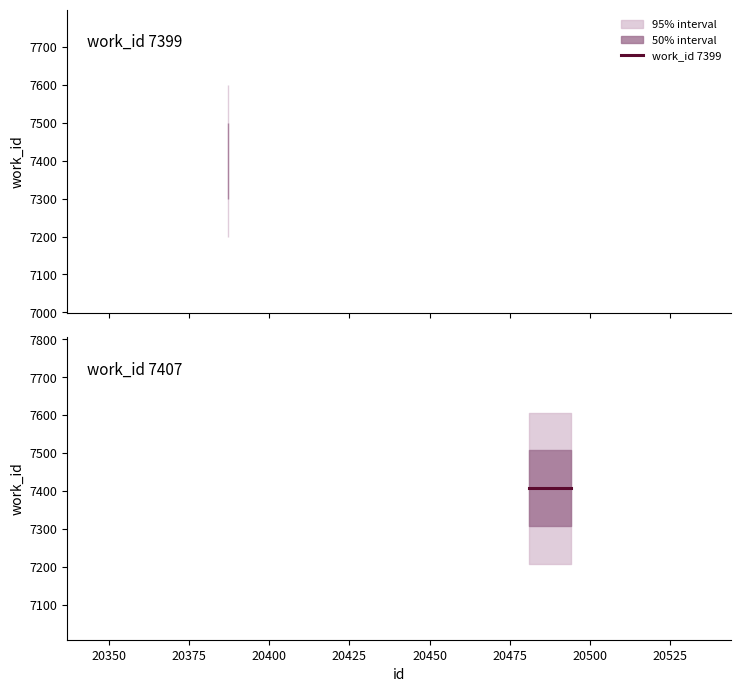

Rank the categories by value from highest to lowest.

20481, 20494, 20387